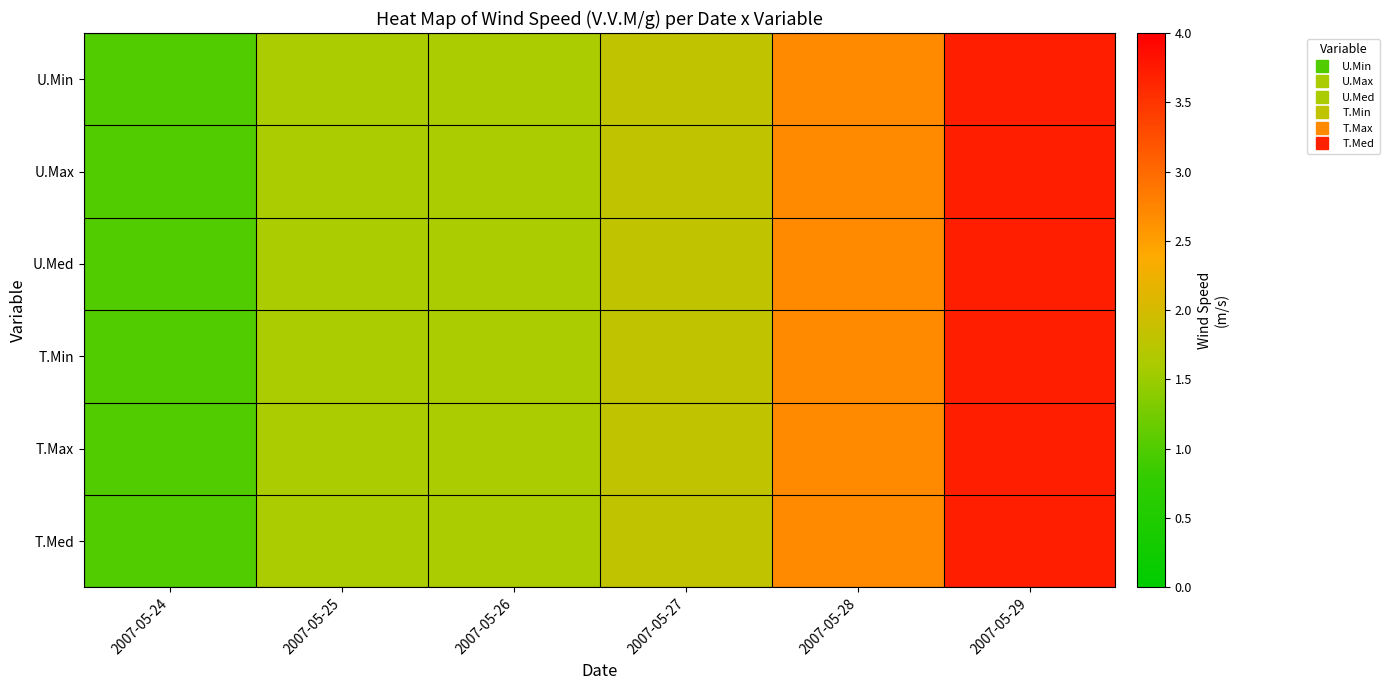

List the series in order of their peak value, highest first.

U.Min, U.Max, U.Med, T.Min, T.Max, T.Med